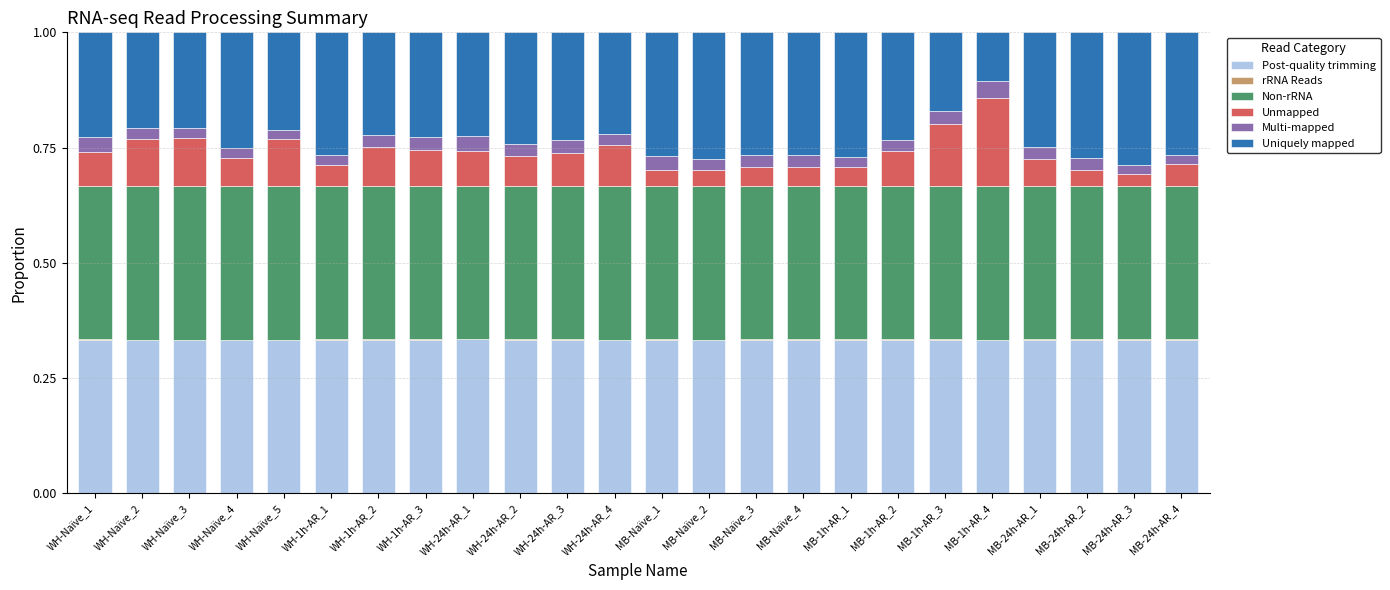

The Post-quality trimming series shows 0.2 at MB-Naïve_2. True or false?

False